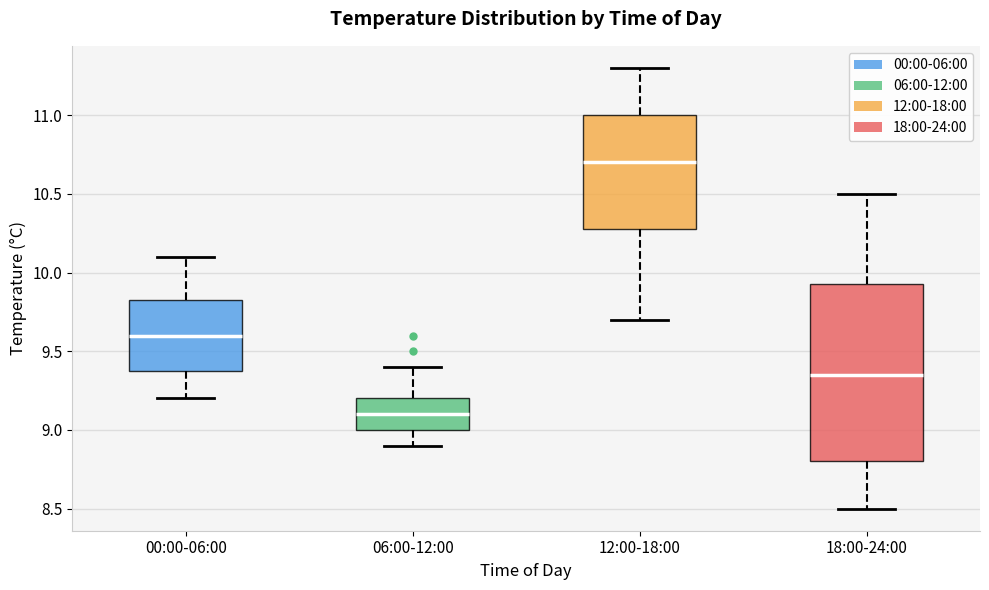

Which box's median line is the lowest?

06:00-12:00